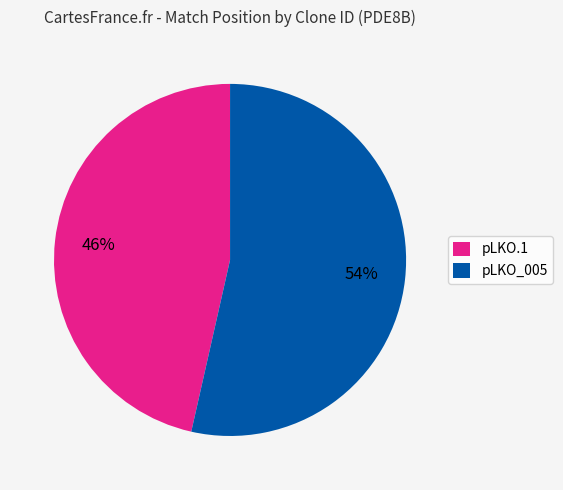

Between pLKO_005 and pLKO.1, which is larger?

pLKO_005